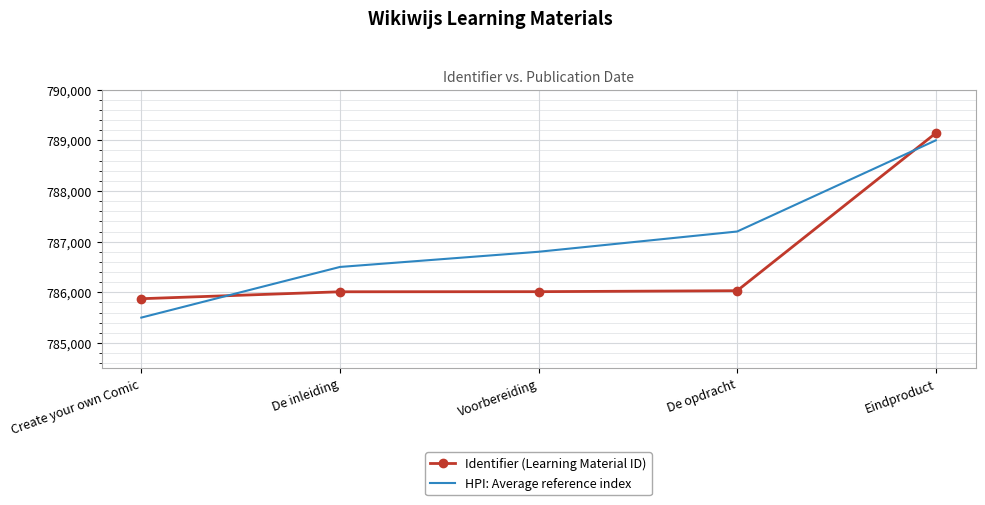

The value of Identifier (Learning Material ID) at Eindproduct is 209087. True or false?

False